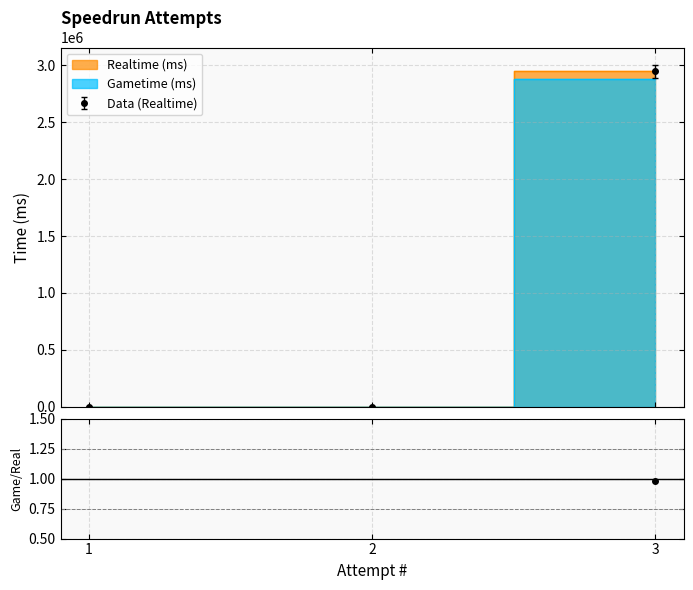

Reading right to left, what are all the values shown in this chart?

1.0	0.0	0.0